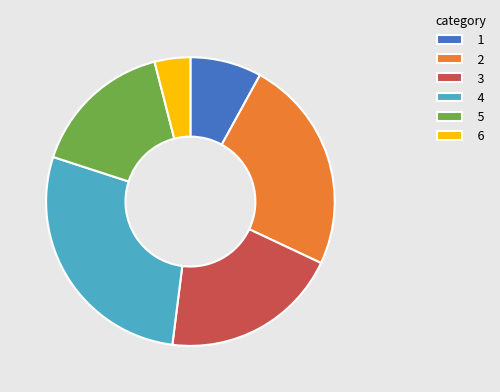

Which has a higher value, 4 or 2?

4